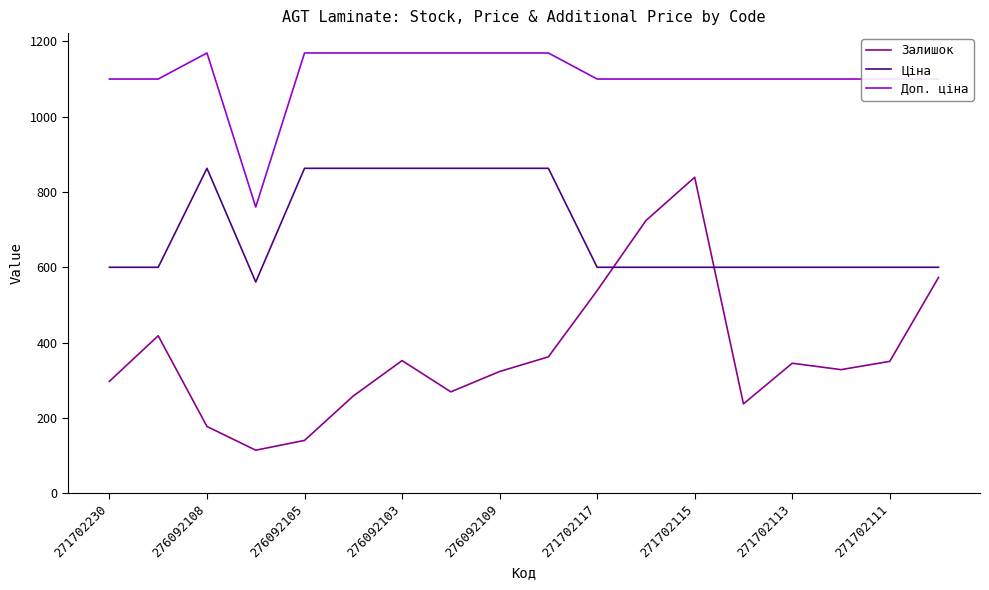

Which series has the largest range (max minus min)?

Залишок